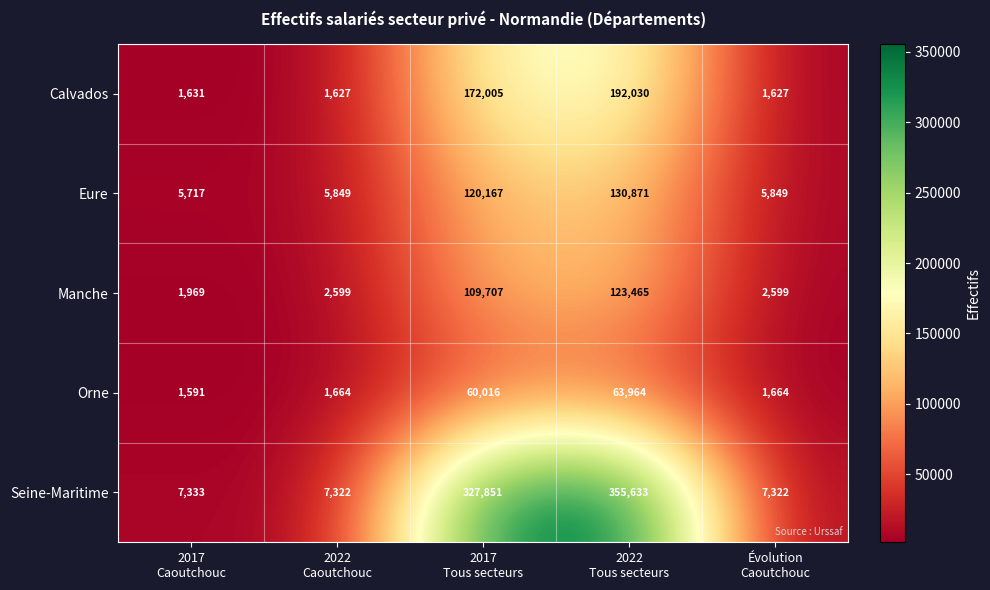

Reading left to right, transcribe all the data shown in this chart.

Calvados: 1631	1627	172005	192030	1627
Eure: 5717	5849	120167	130871	5849
Manche: 1969	2599	109707	123465	2599
Orne: 1591	1664	60016	63964	1664
Seine-Maritime: 7333	7322	327851	355633	7322